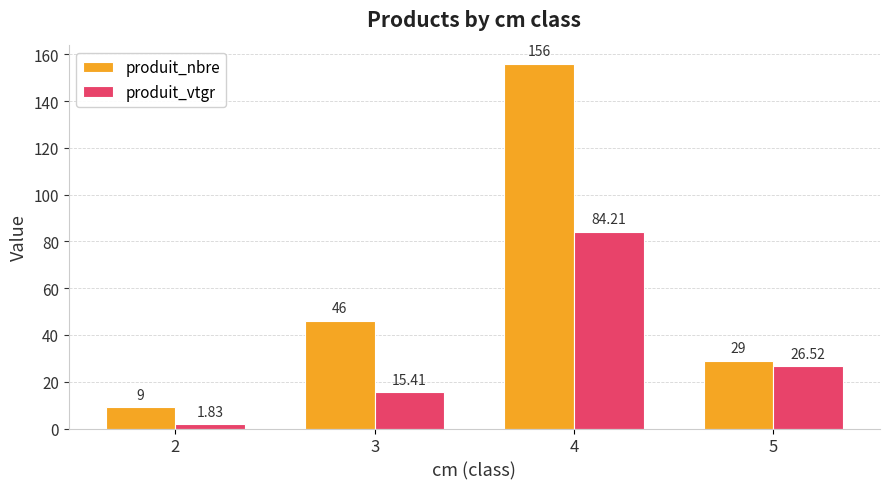

Which series has the largest range (max minus min)?

produit_nbre